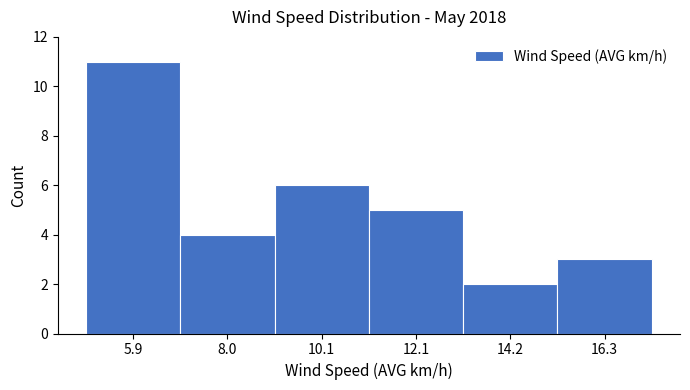

Reading left to right, list every bar in this chart as the range it spans on the x-axis followed by its height. Neither the bar edges nor the heights are printed on the chart, so give them approximately, as read against the axes.

5.0 to 7.0: 11
7.0 to 9.0: 4
9.0 to 11.0: 6
11.0 to 13.0: 5
13.0 to 15.5: 2
15.5 to 17.5: 3